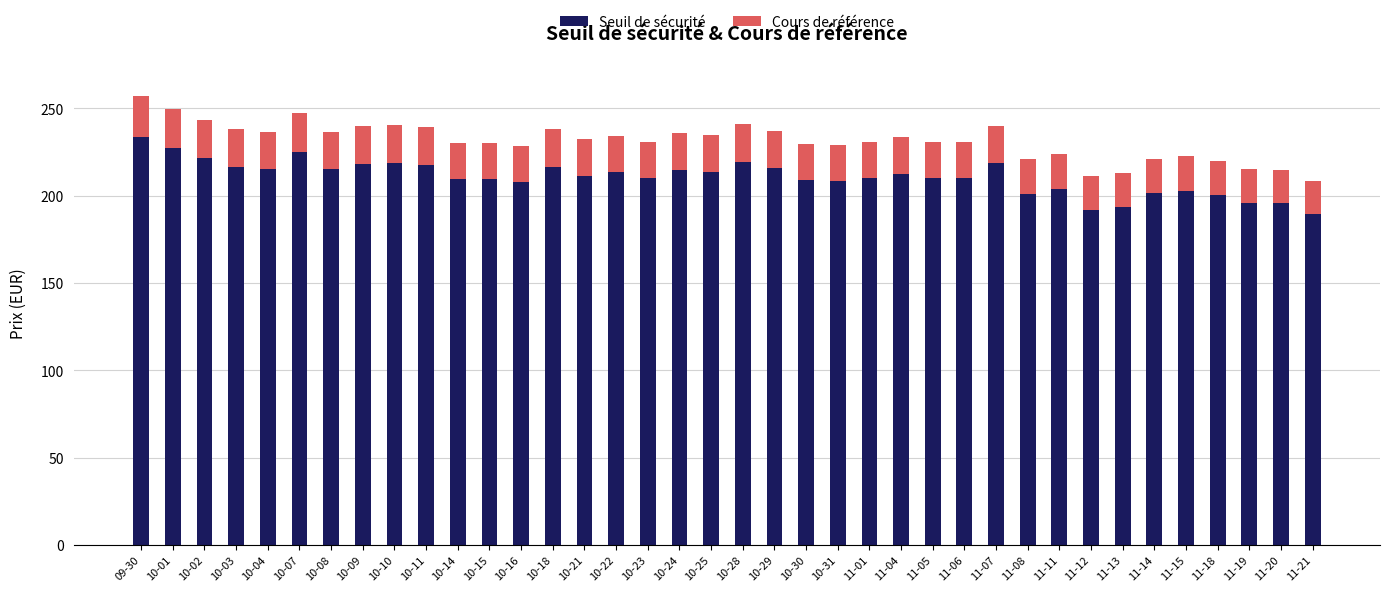

Does the chart contain stacked bars?

Yes